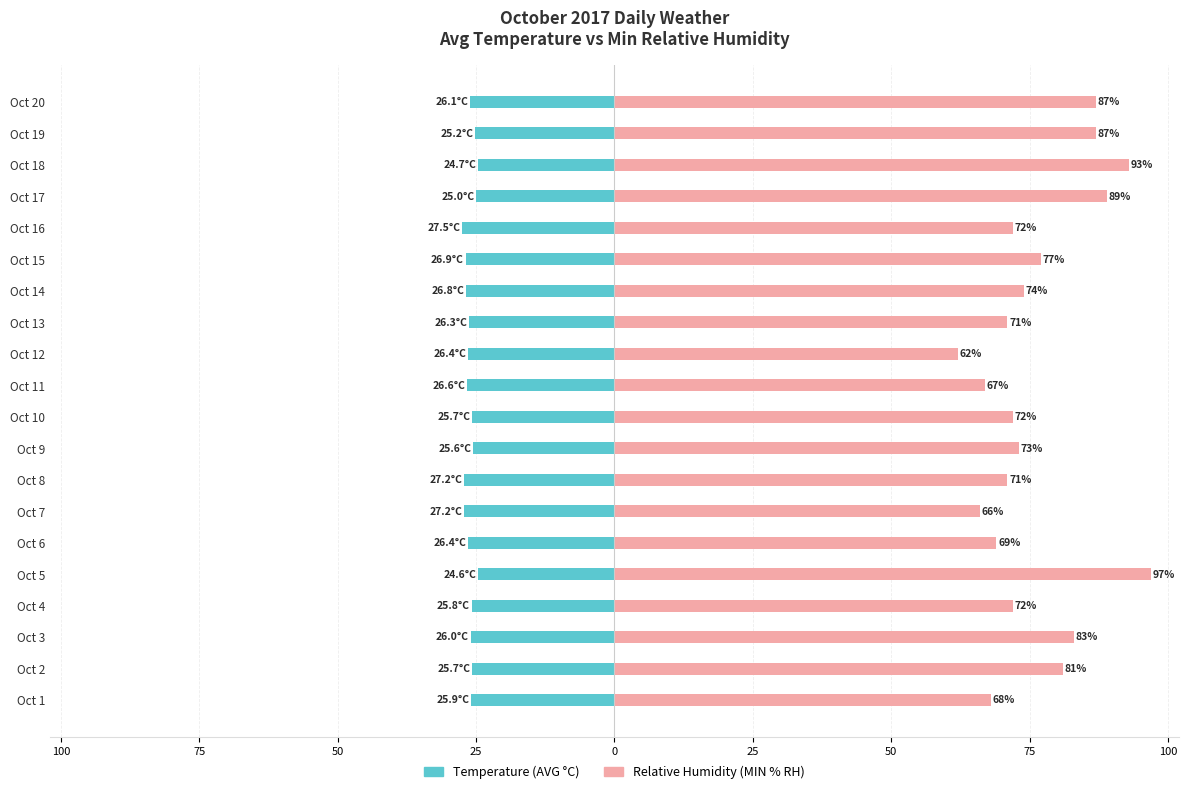

At Oct 6, list the series in order from largest to smallest.

Relative Humidity (MIN % RH), Temperature (AVG °C)